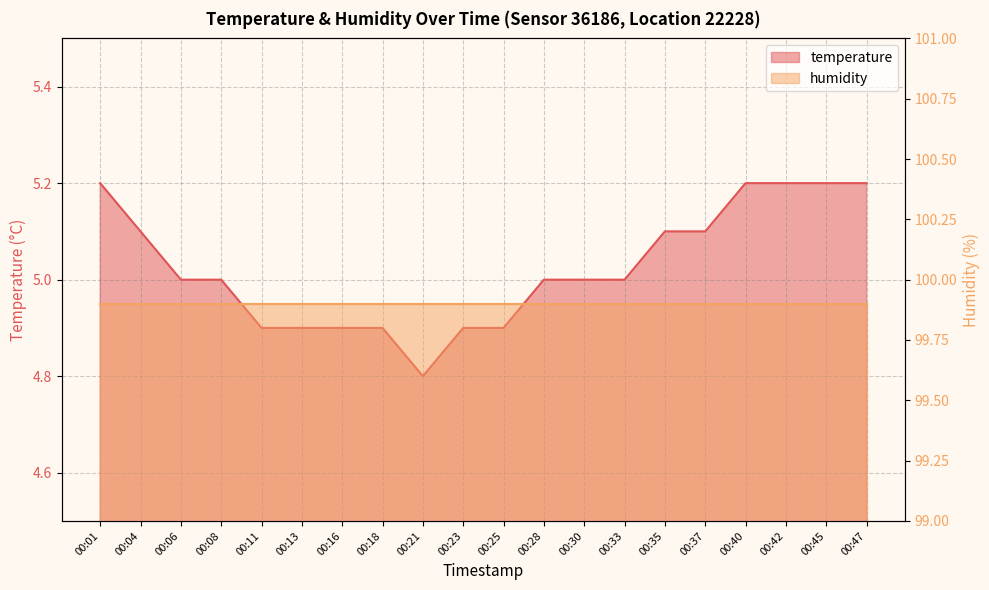

Is it true that the value at 00:28 is 7.4?

False